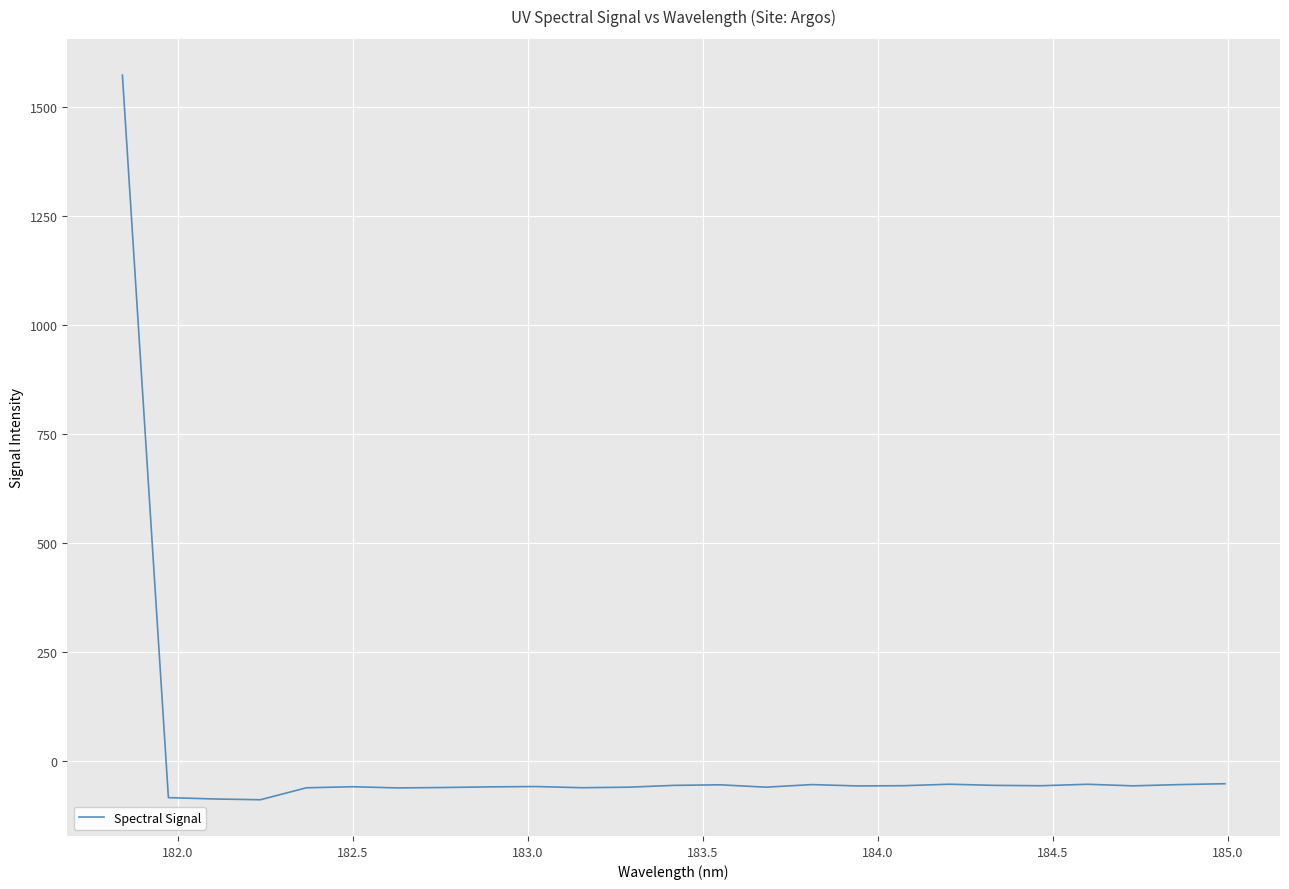

What is the maximum value shown in the chart?

1574.1